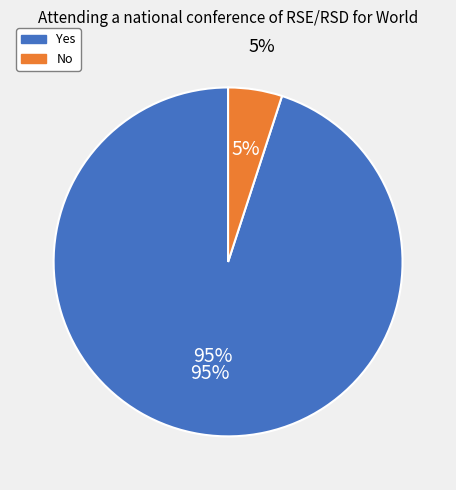

Count the number of slices in the pie.

2